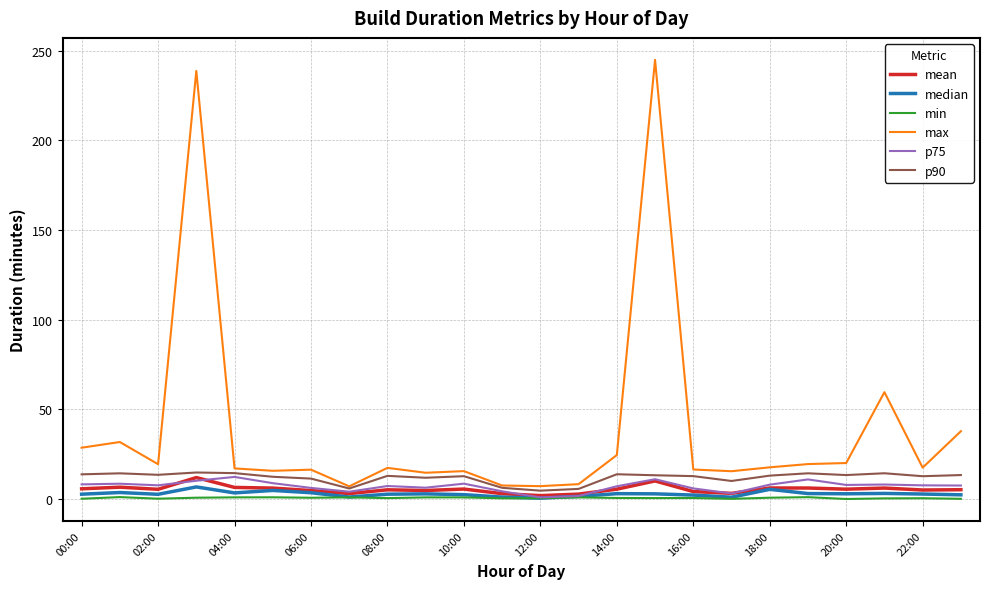

Which series has the largest range (max minus min)?

max